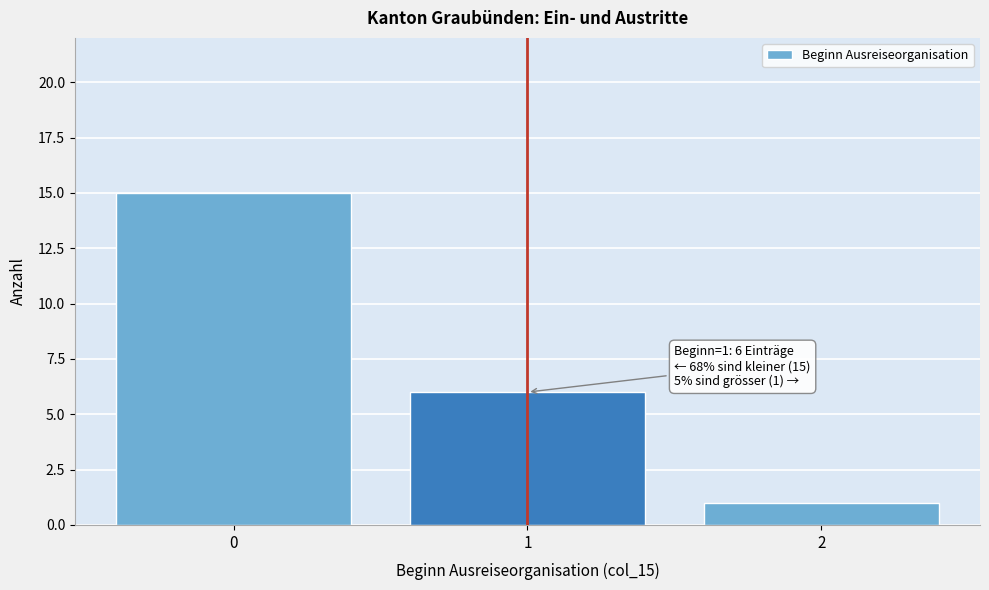

Reading right to left, extract all data points from this chart.

2=1	1=6	0=15